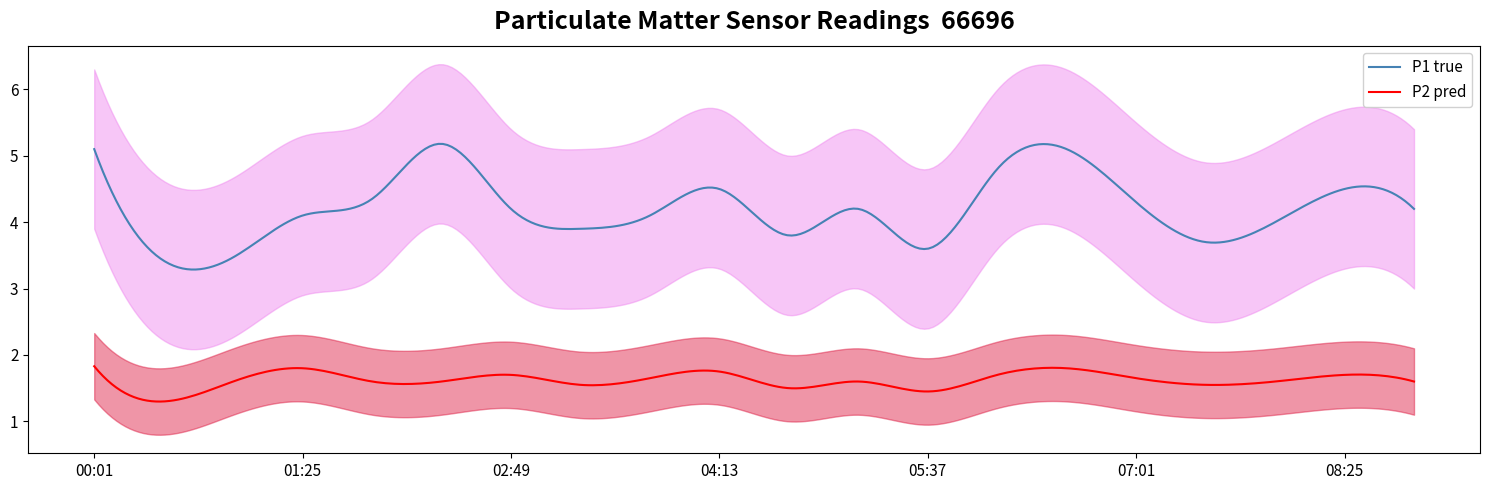

At which category does P2 reach its first local peak?

01:25